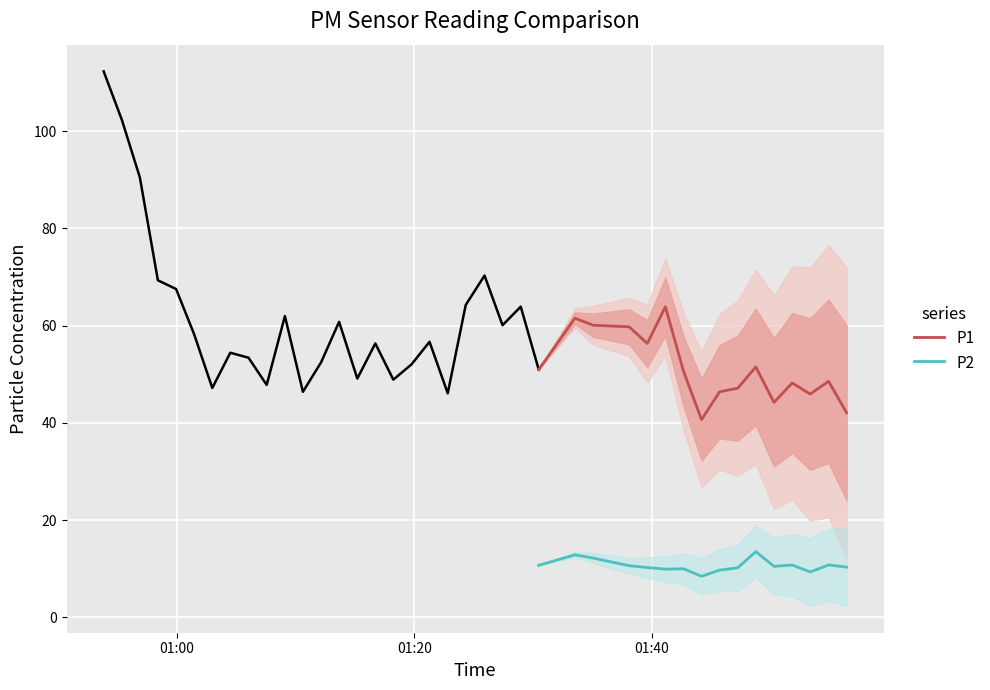

What is the minimum value for P1?

40.7